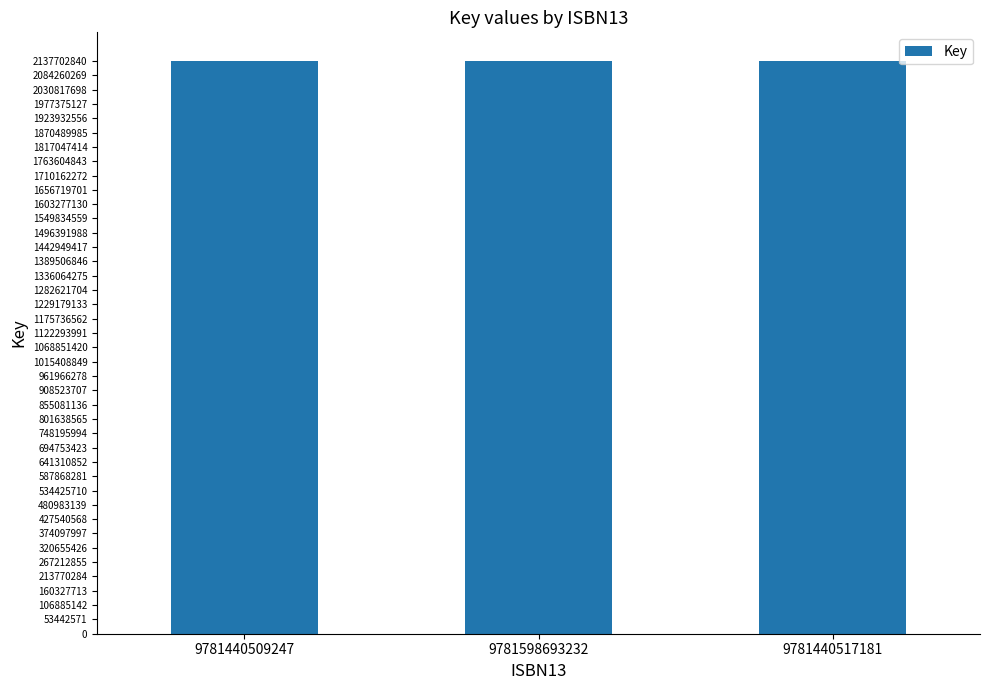

Does the chart contain stacked bars?

No